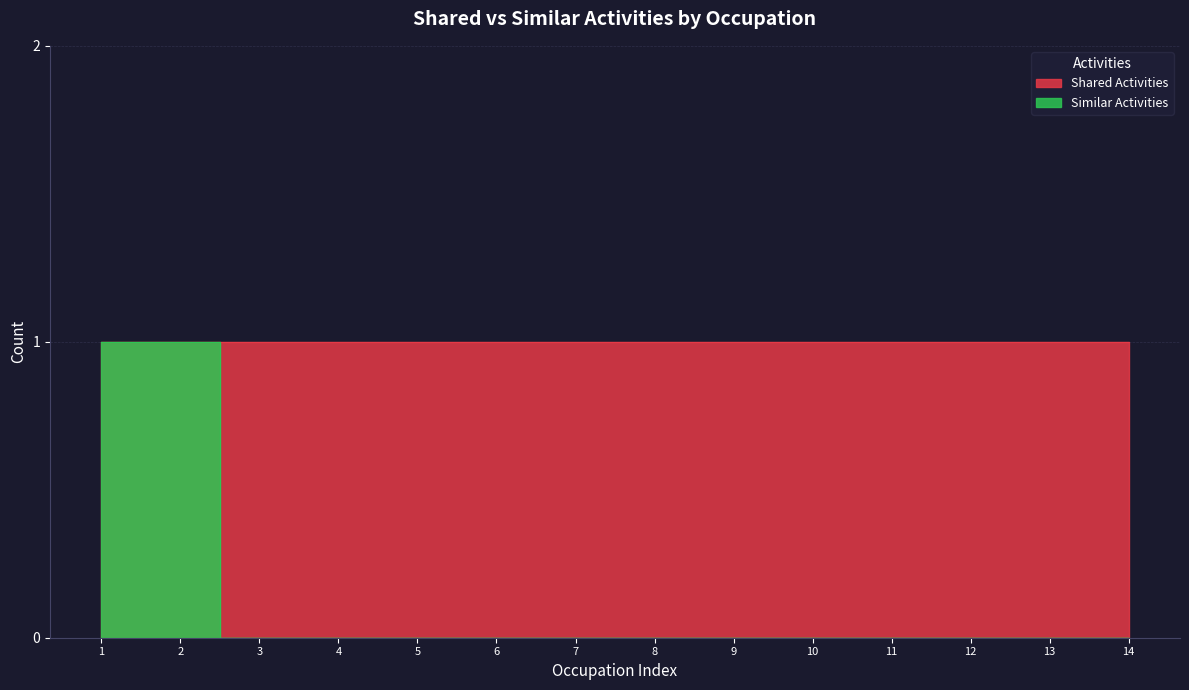

The value at 4 is 0. True or false?

True